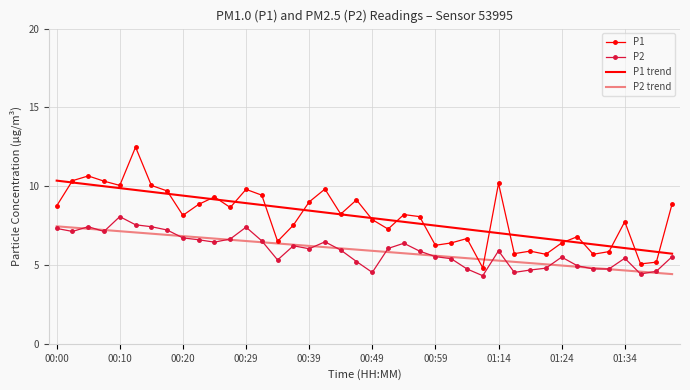

What is the highest value of the P1 trend series?

10.4